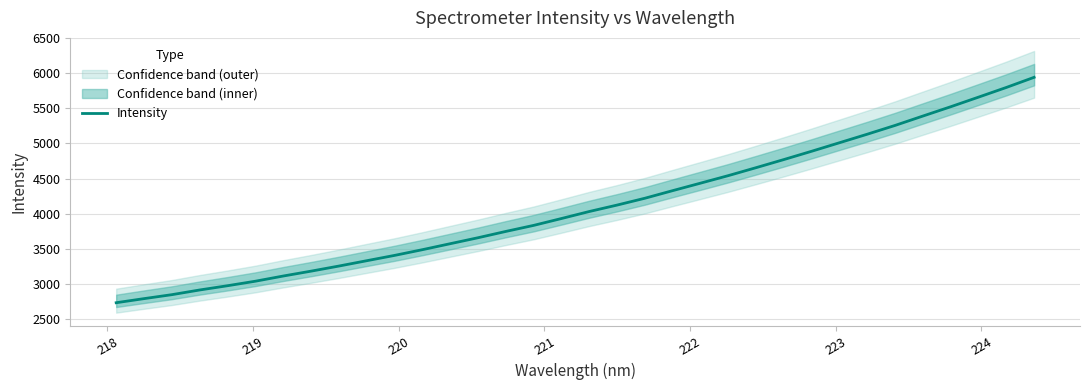

What is the minimum value for Intensity?

2734.1